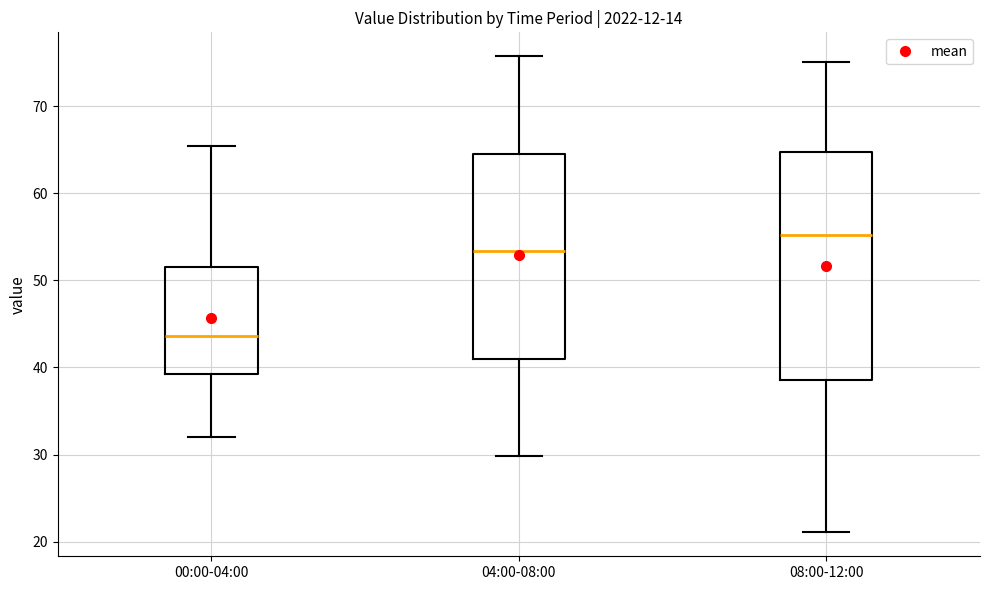

Which box has the lowest median line?

00:00-04:00